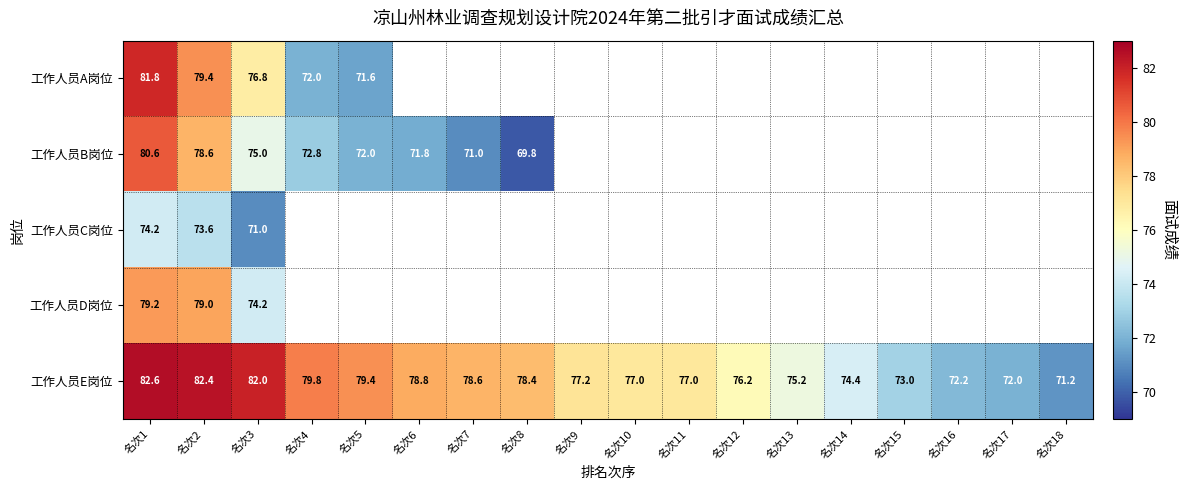

What is the average value of the 工作人员E岗位 series?

77.1